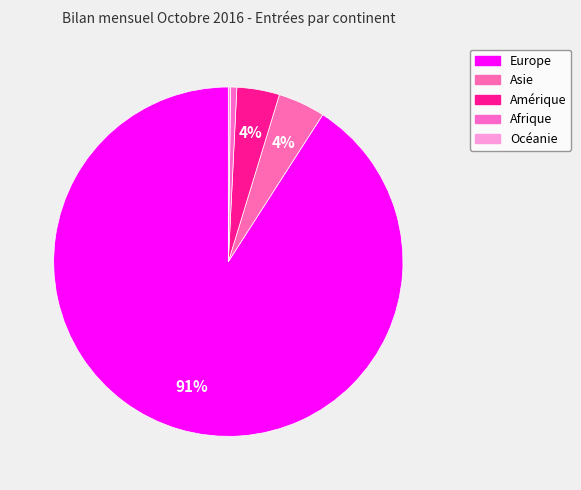

Count the number of slices in the pie.

5